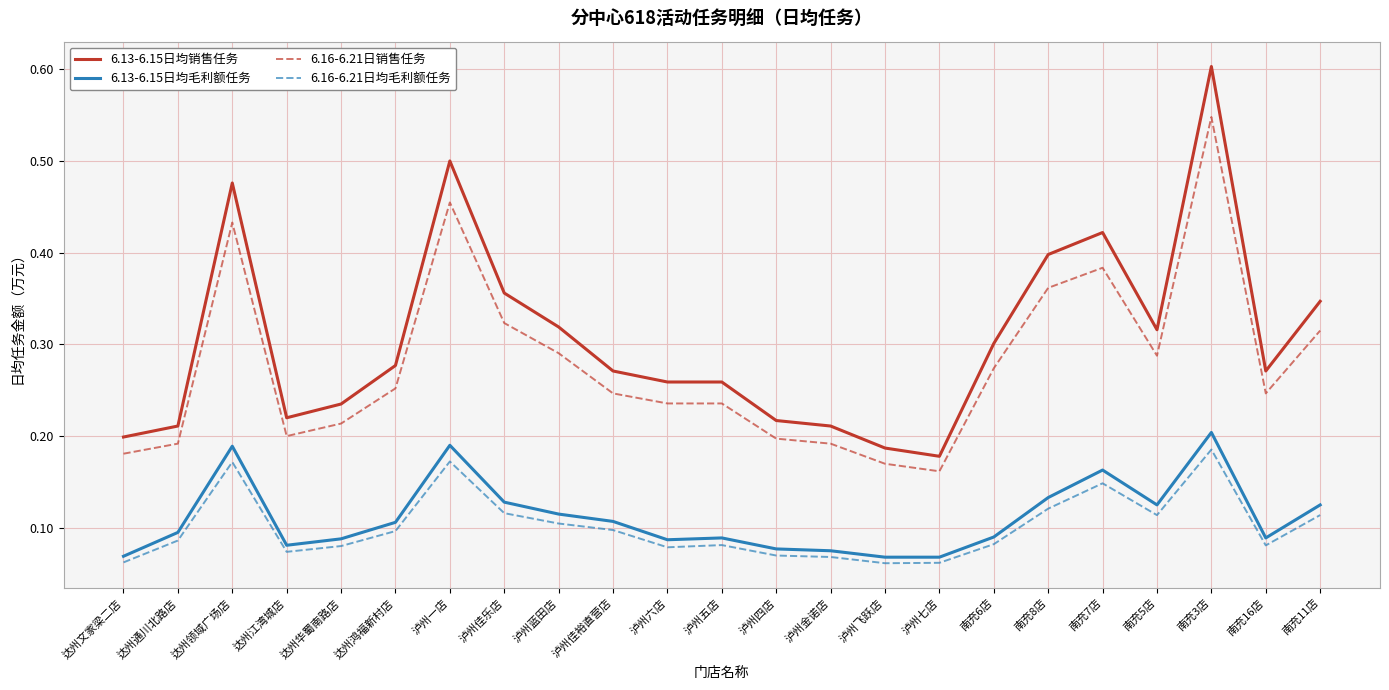

Is the value of 6.13-6.15日均销售任务 at 南充16店 greater than the value of 6.16-6.21日均毛利额任务 at 南充11店?

Yes